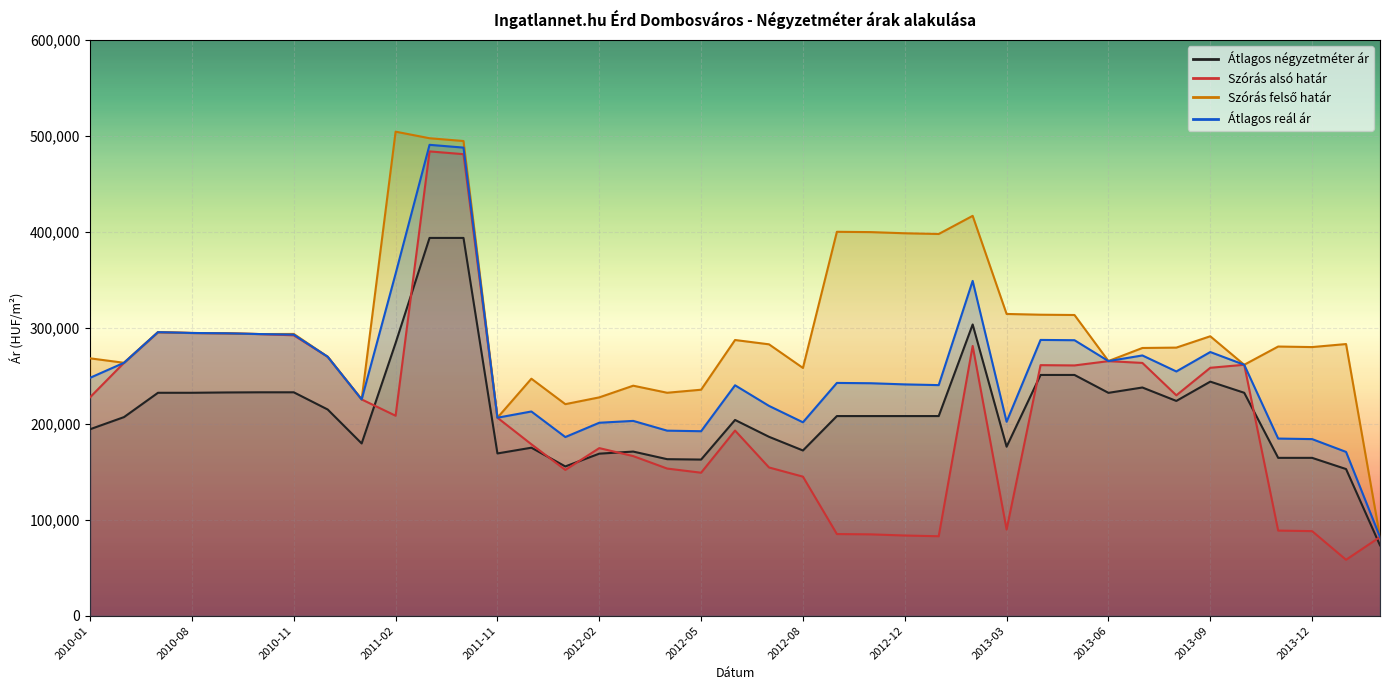

At which label does Átlagos reál ár reach its peak?

2011-03